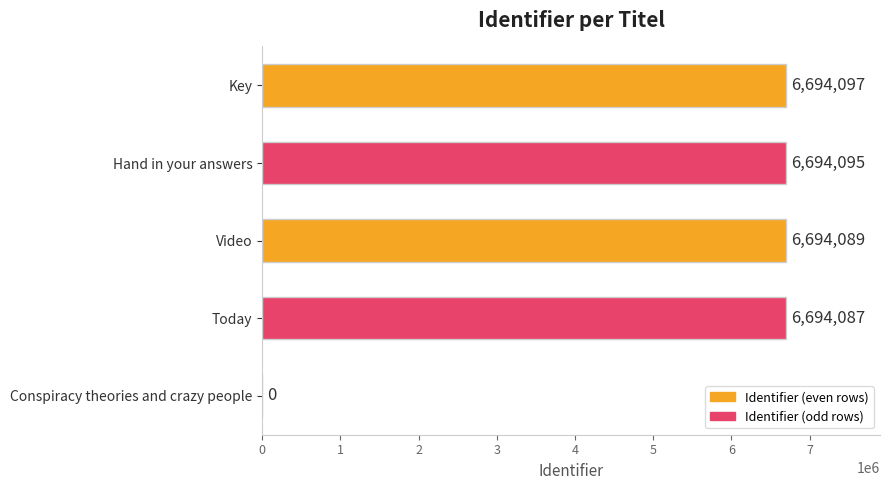

The value at Hand in your answers is 10774026. True or false?

False